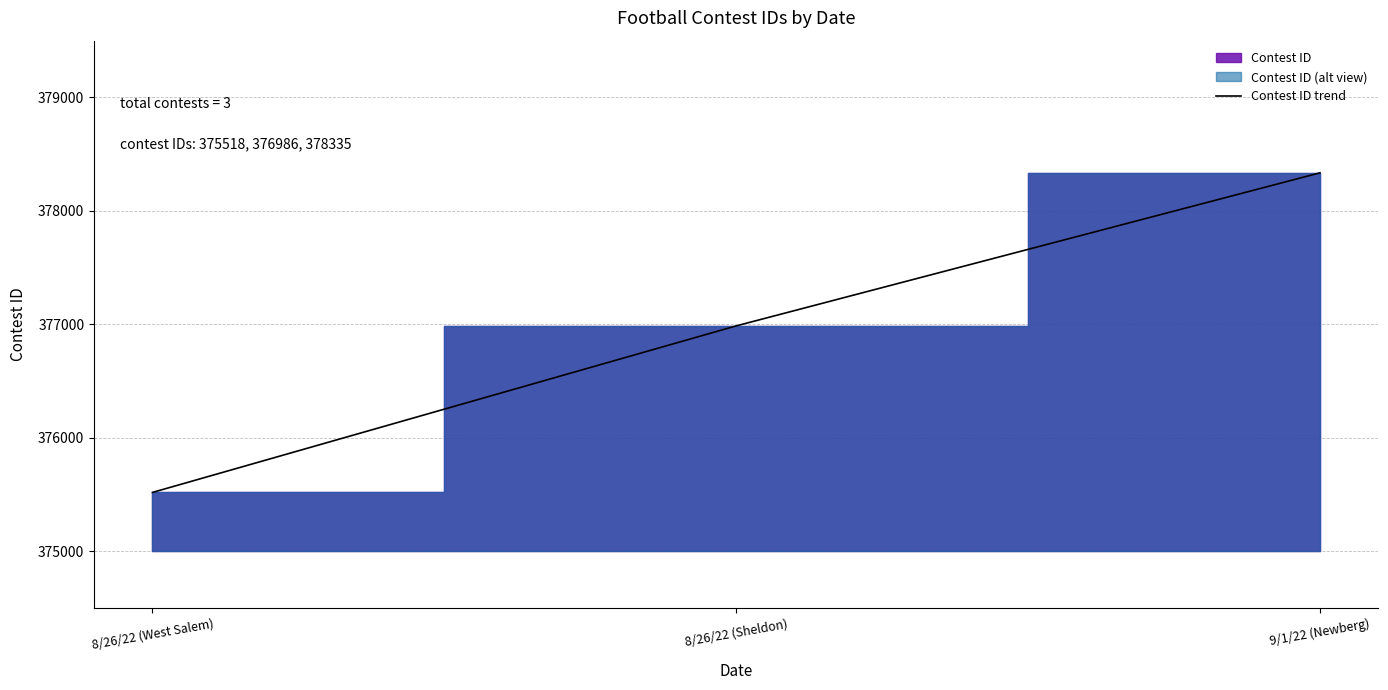

What position from the right is 8/26/22 (West Salem)?

3